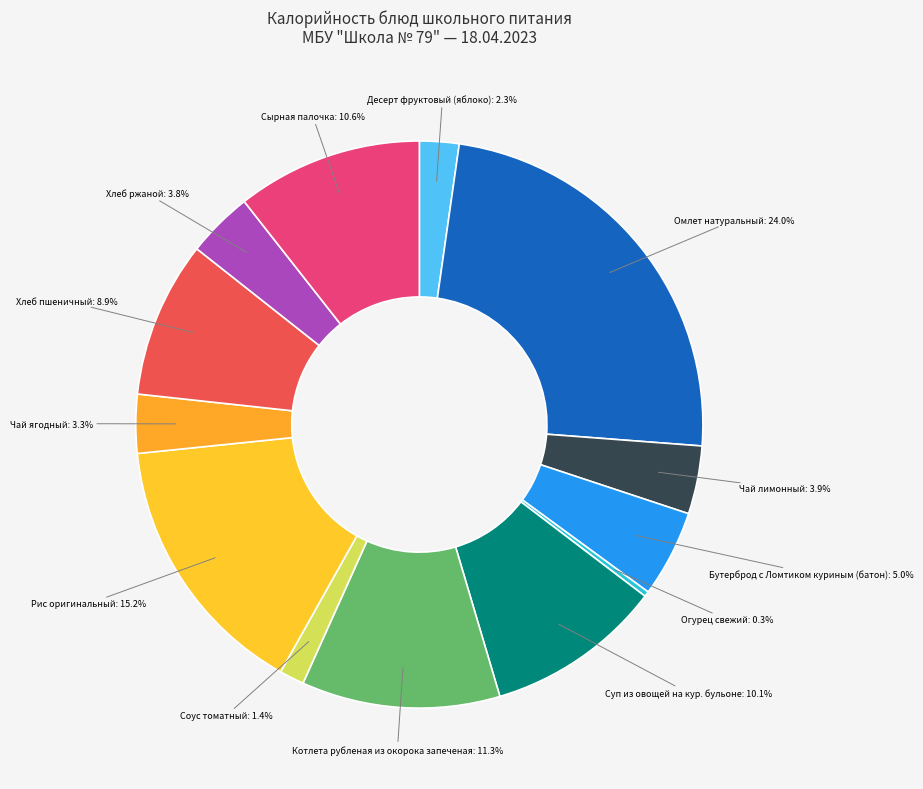

Does Суп из овощей на кур. бульоне account for over 50% of the chart?

No